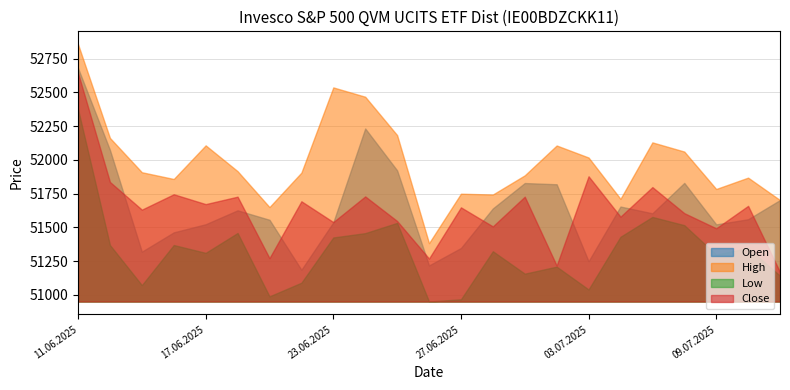

Reading left to right, list all the values displayed in this chart.

Open: 52679	52073	51320	51463	51523	51626	51556	51186	51537	52232	51922	51218	51347	51640	51828	51819	51249	51654	51604	51829	51522	51560	51702
High: 52856	52162	51908	51858	52107	51916	51650	51905	52536	52467	52183	51383	51749	51743	51885	52106	52017	51711	52129	52061	51784	51868	51702
Low: 52375	51369	51072	51369	51311	51458	50989	51090	51425	51457	51533	50951	50967	51323	51157	51209	51040	51430	51577	51516	51298	51347	51142
Close: 52643	51836	51631	51745	51672	51727	51272	51693	51539	51729	51547	51269	51648	51507	51727	51217	51878	51579	51798	51605	51493	51659	51169